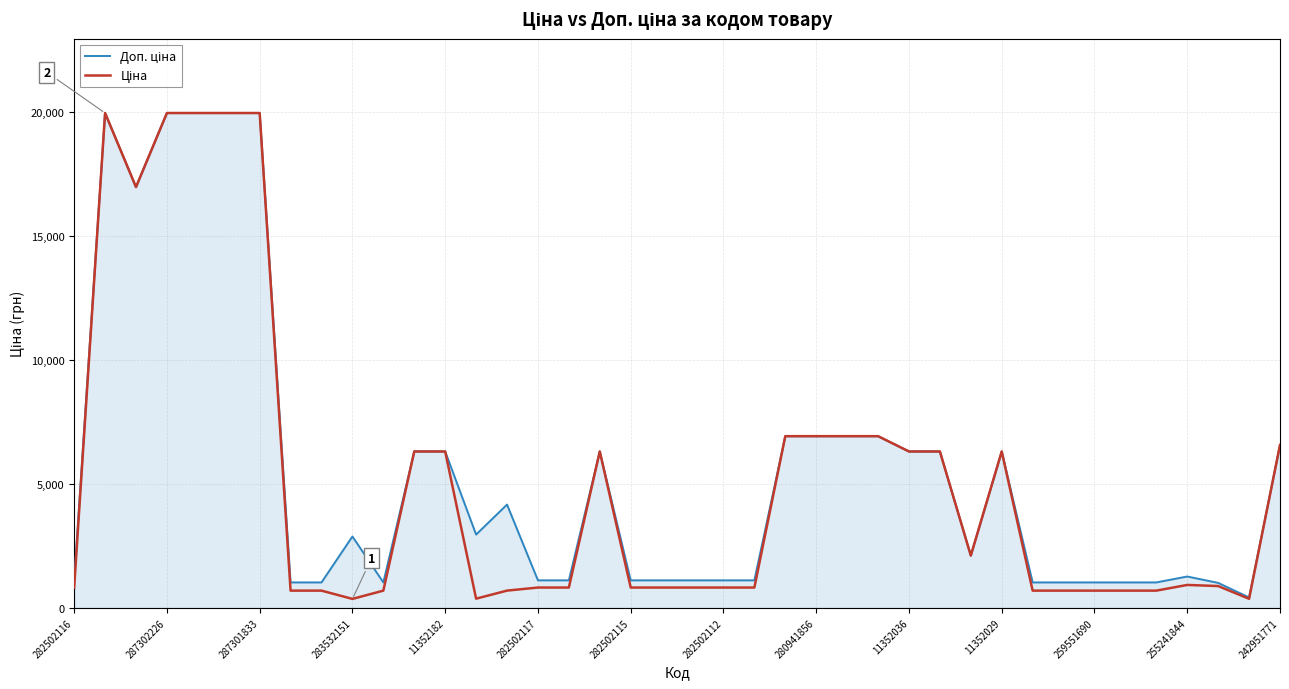

Count the number of data series in this chart.

2